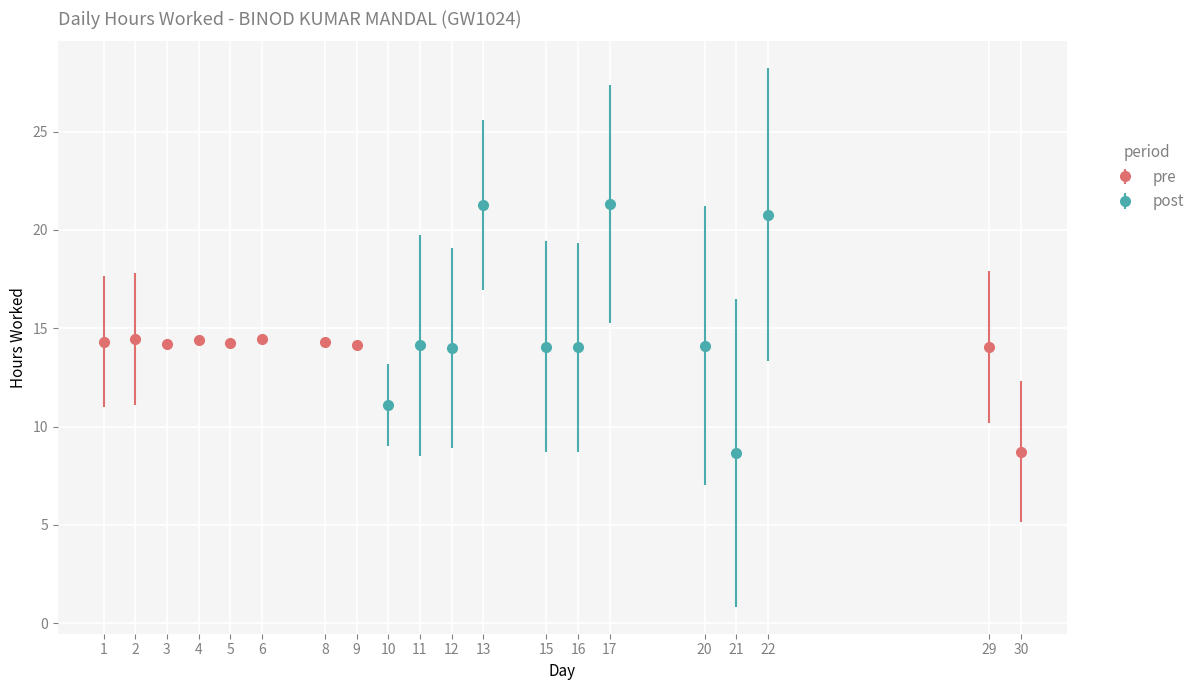

What is the sum of the values at 29 and 4?

28.4